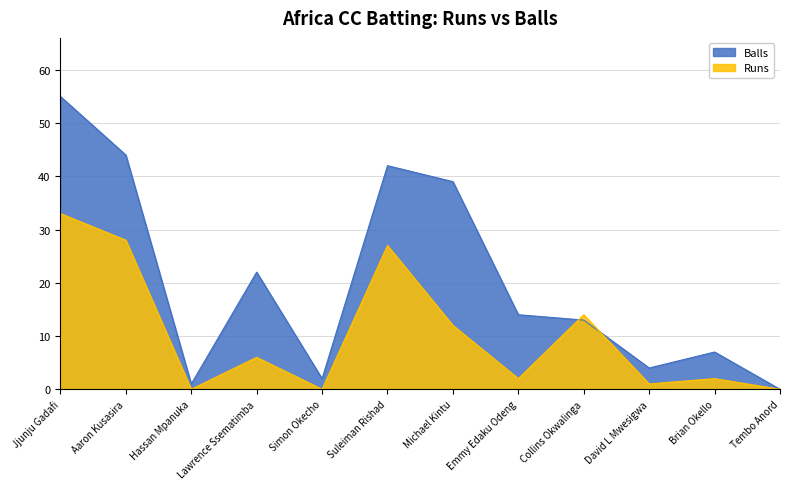

What is the label of the 9th point from the right?

Lawrence Ssematimba